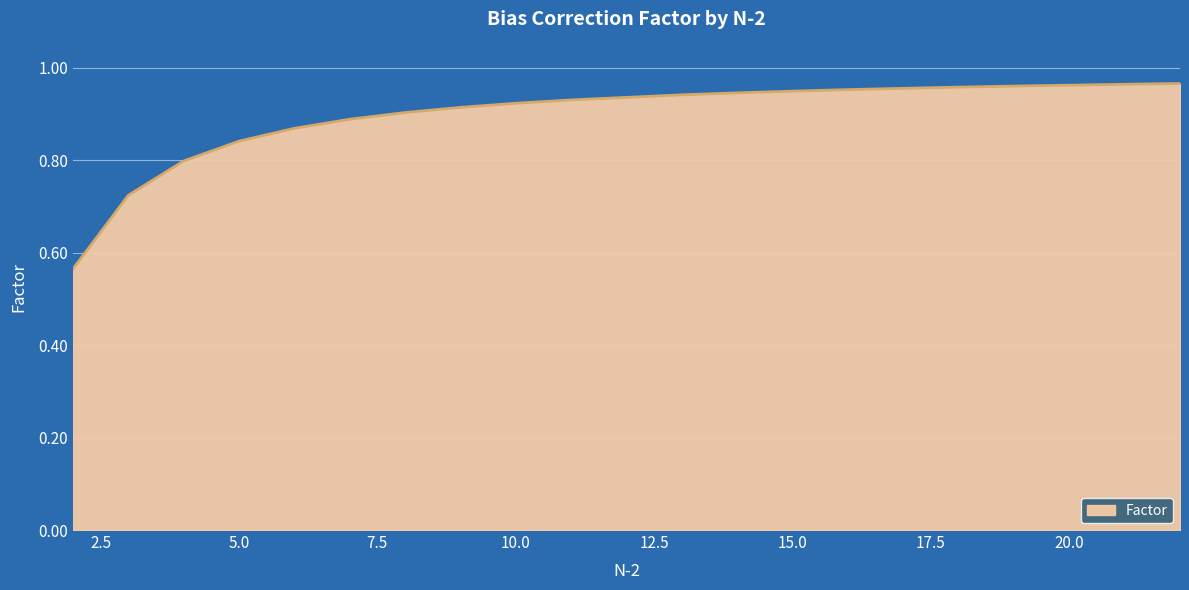

What is the difference between the maximum and minimum values?

0.4